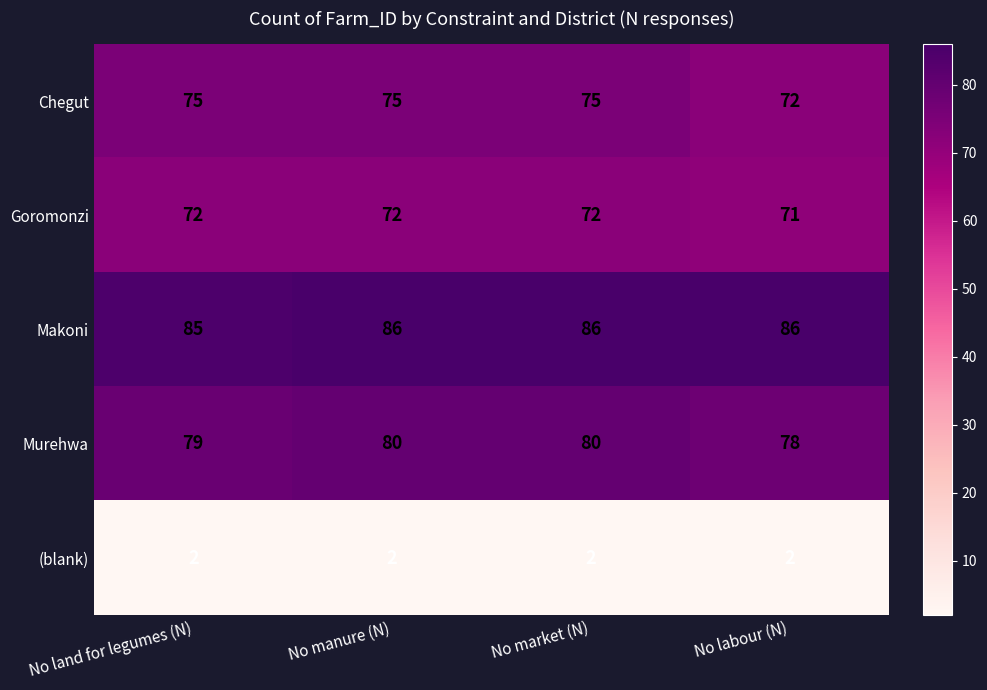

At No land for legumes (N), list the series in order from largest to smallest.

Makoni, Murehwa, Chegut, Goromonzi, (blank)